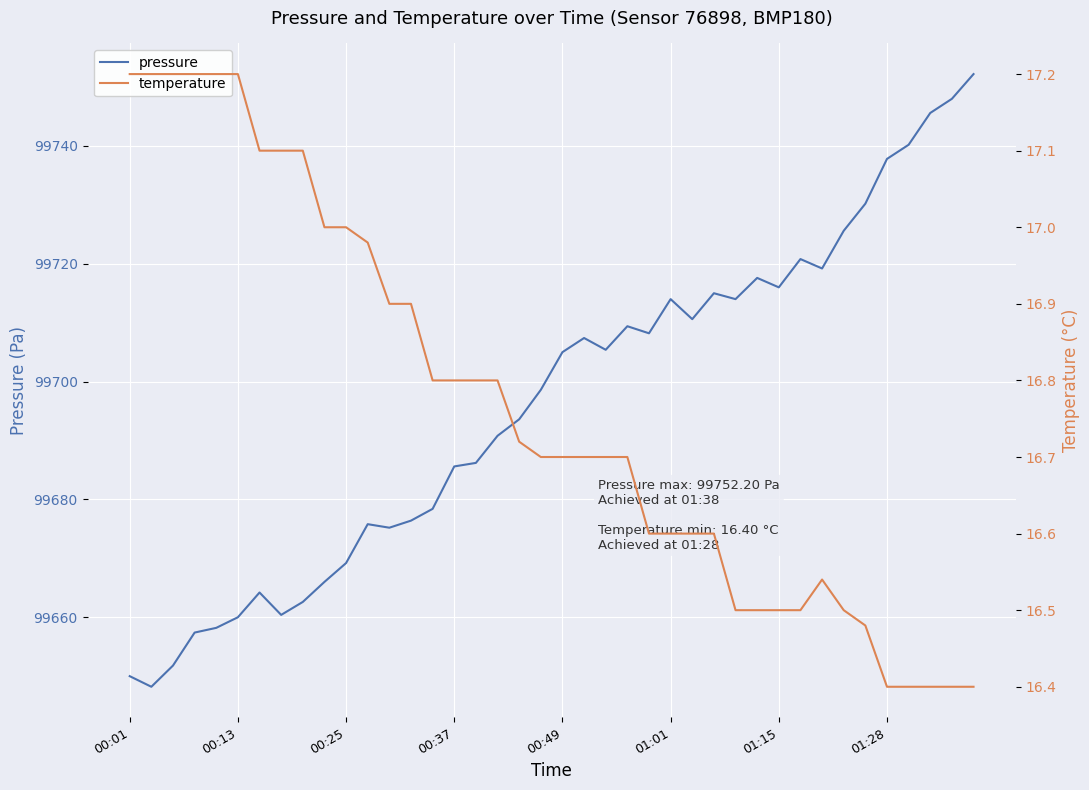

Is the value of temperature at 34 greater than the value of pressure at 24?

No